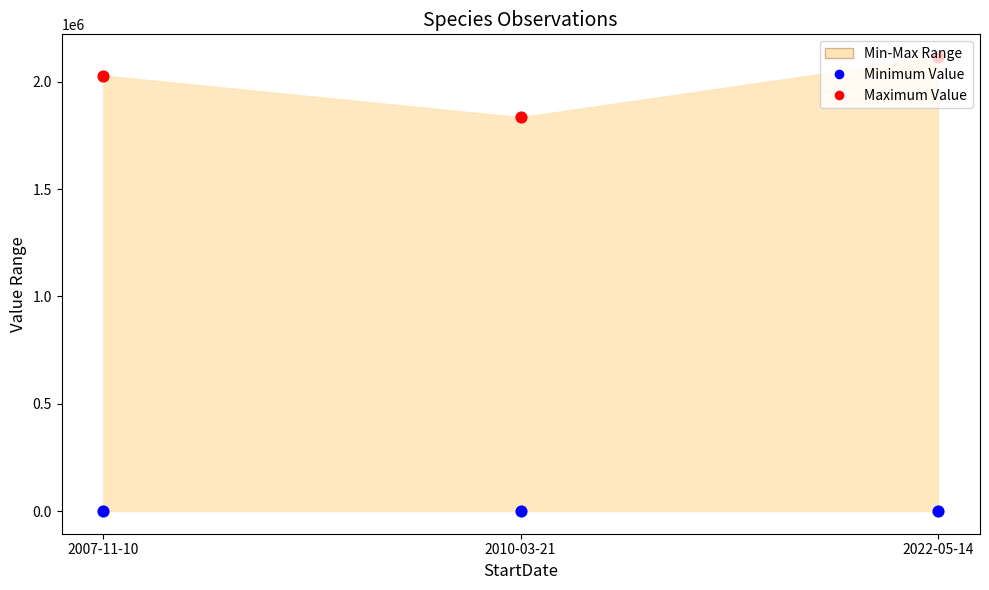

Which series reaches the minimum Y coordinate?

Minimum Value